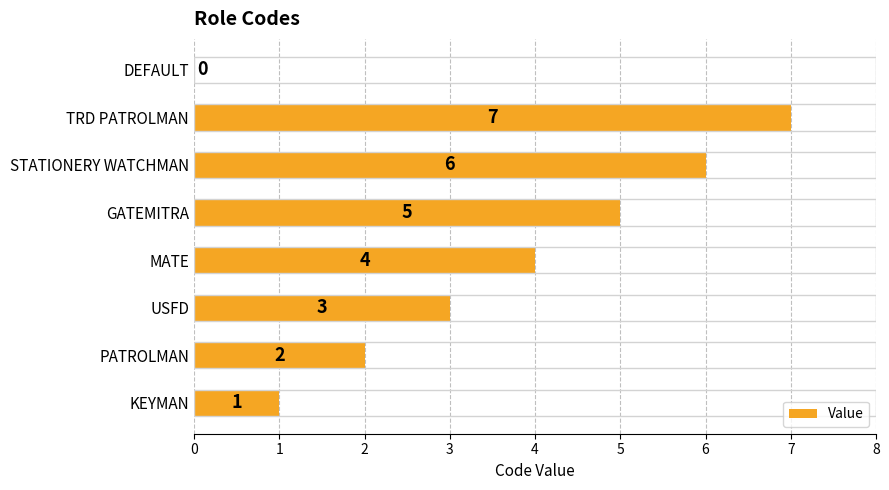

Approximately how many times larger is the value at STATIONERY WATCHMAN compared to USFD?

2.0